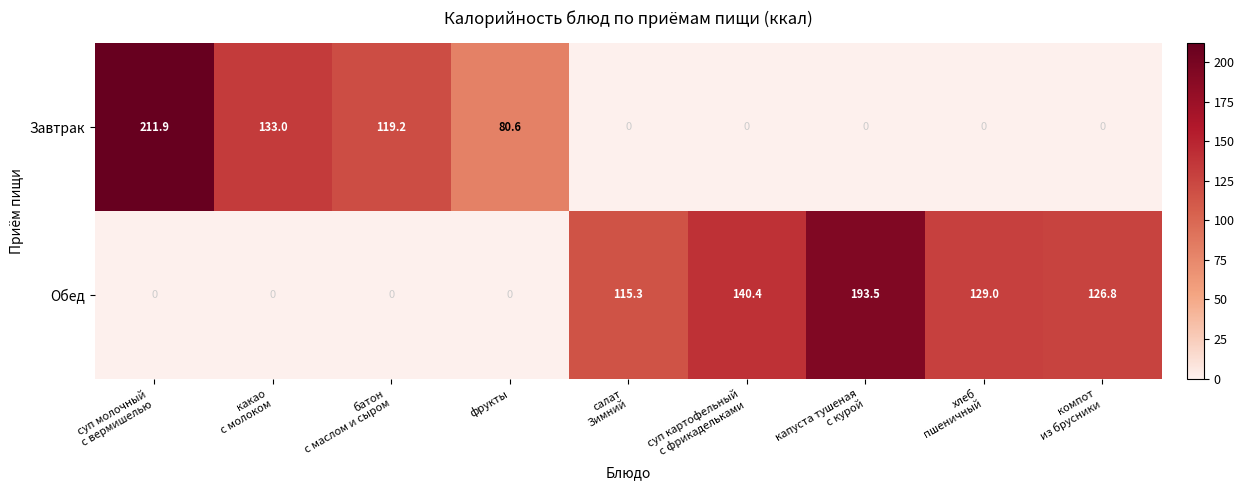

Which series has the largest total across all categories?

Обед